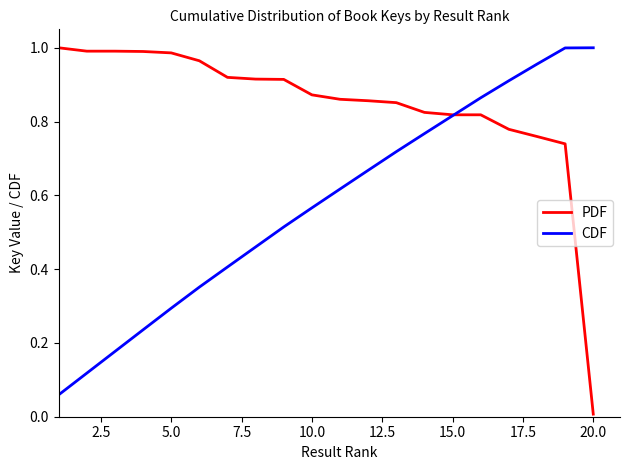

Which series has the largest total across all categories?

PDF